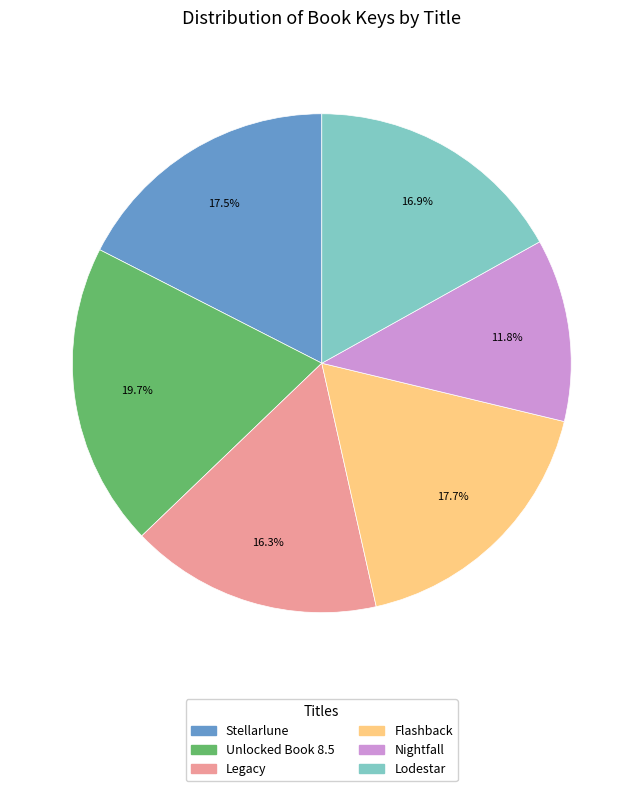

Which slice is the largest?

Unlocked Book 8.5